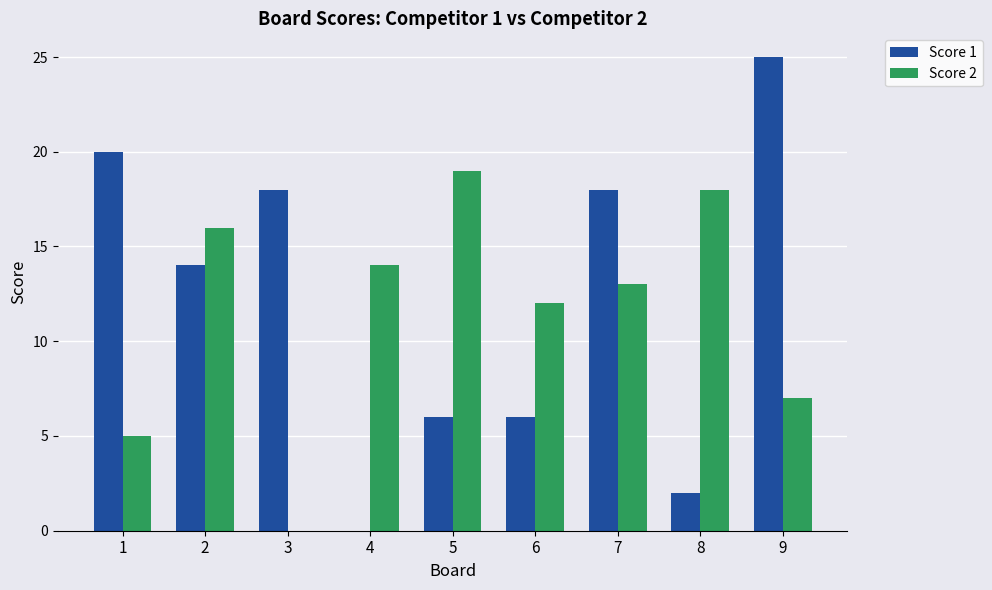

Reading left to right, transcribe all the data shown in this chart.

Score 1: 1=20	2=14	3=18	4=0	5=6	6=6	7=18	8=2	9=25
Score 2: 1=5	2=16	3=0	4=14	5=19	6=12	7=13	8=18	9=7